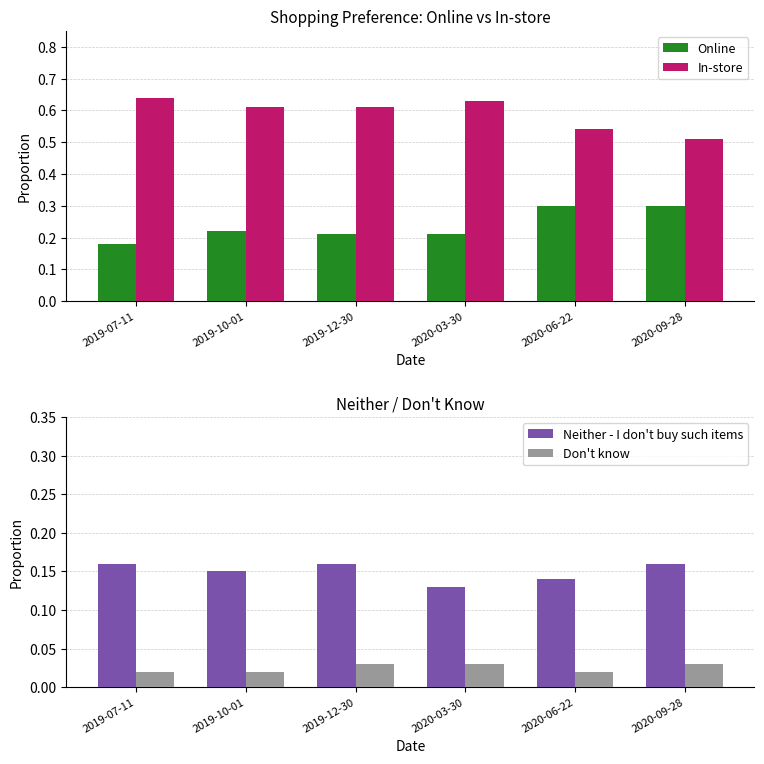

How many groups of bars are there?

6